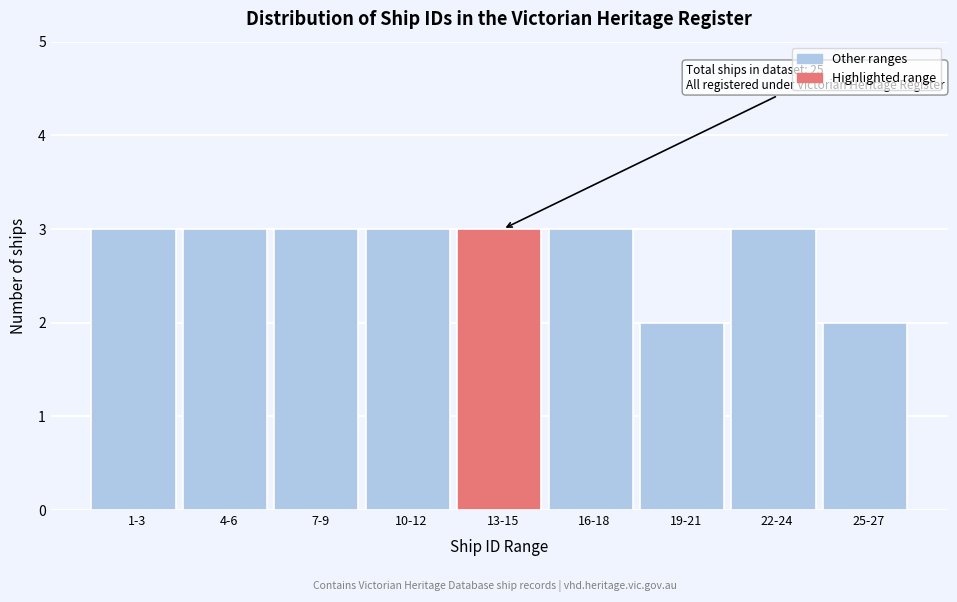

Reading left to right, transcribe all the data shown in this chart.

3	3	3	3	3	3	2	3	2